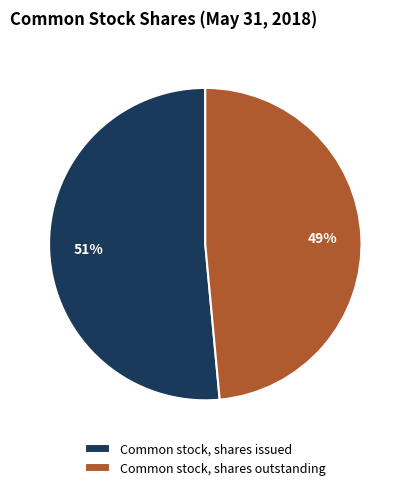

Do Common stock, shares issued and Common stock, shares outstanding together represent more than half of the pie?

Yes